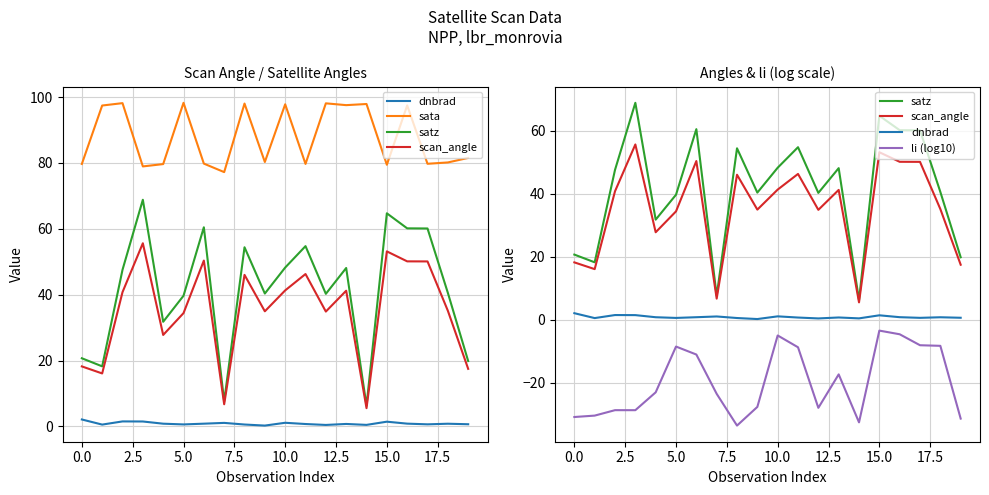

True or false: satz and dnbrad cross at least once.

False